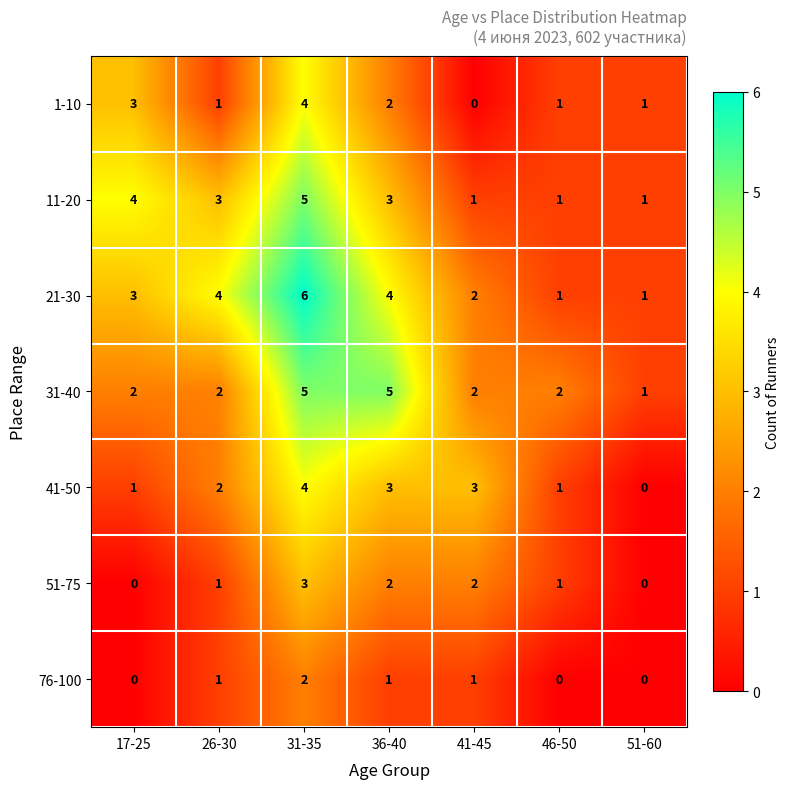

What is the maximum value shown in the chart?

6